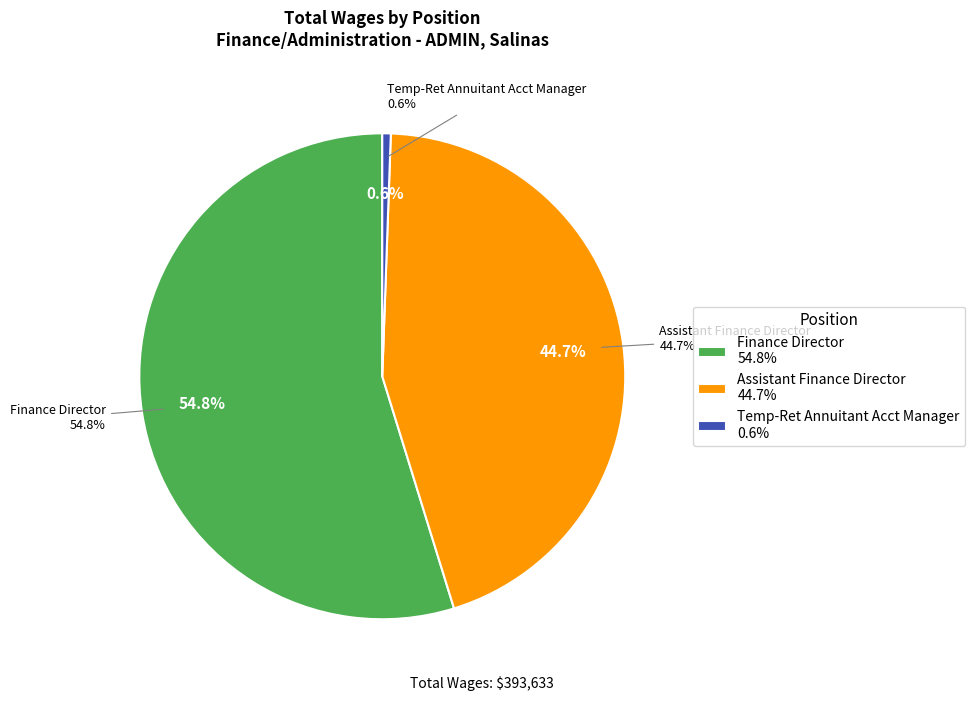

To the nearest percent, what is the difference between the Finance Director and Temp-Ret Annuitant Acct Manager slice percentages?

54%